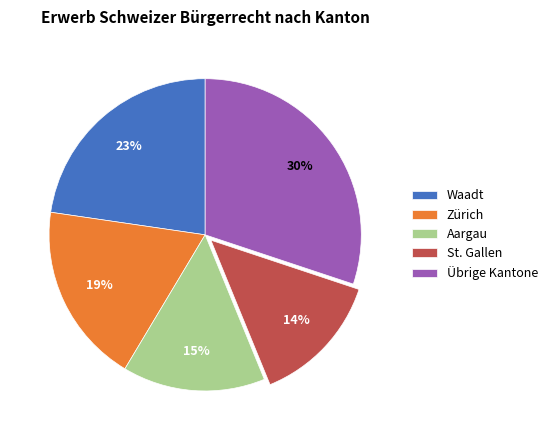

Which slice is the smallest?

St. Gallen